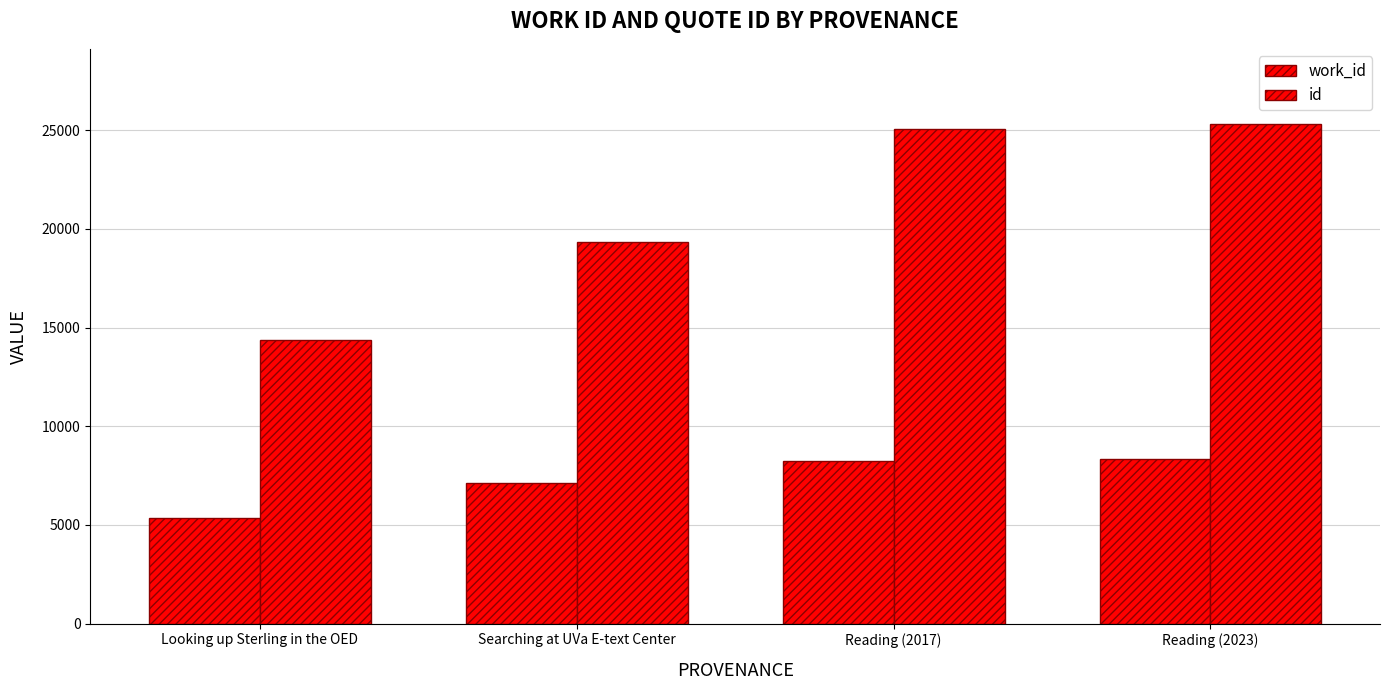

Where is id nearest to the value 19846?

Searching at UVa E-text Center